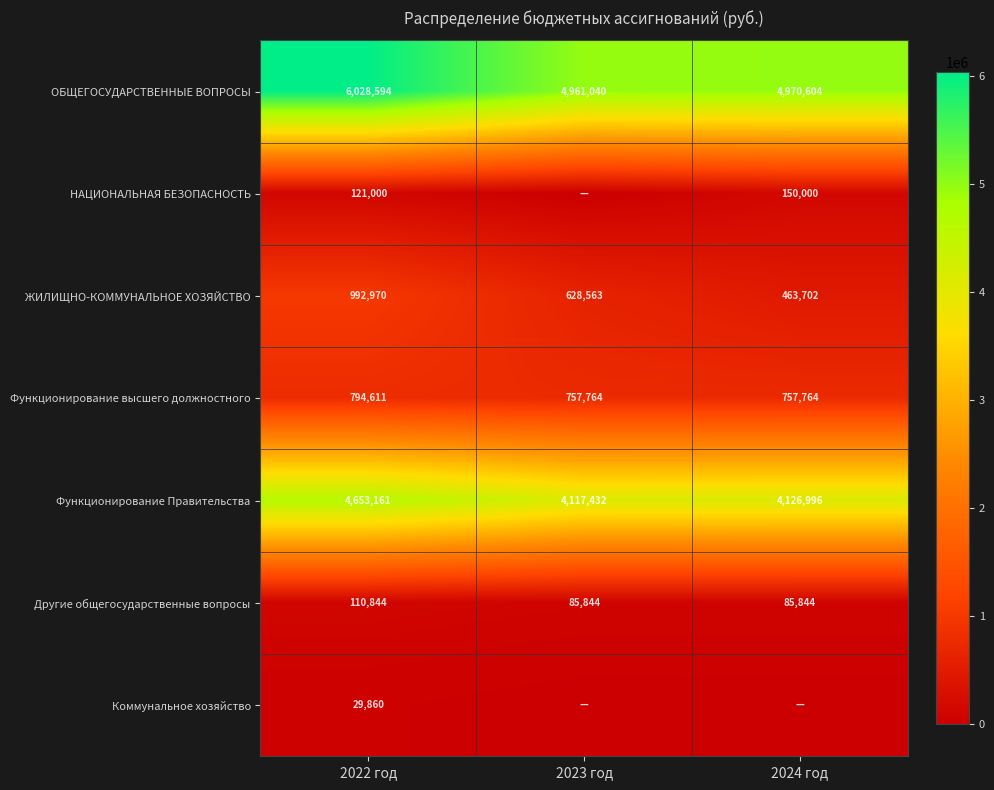

What is the spread (max minus min) of values at 2022 год?

5998734